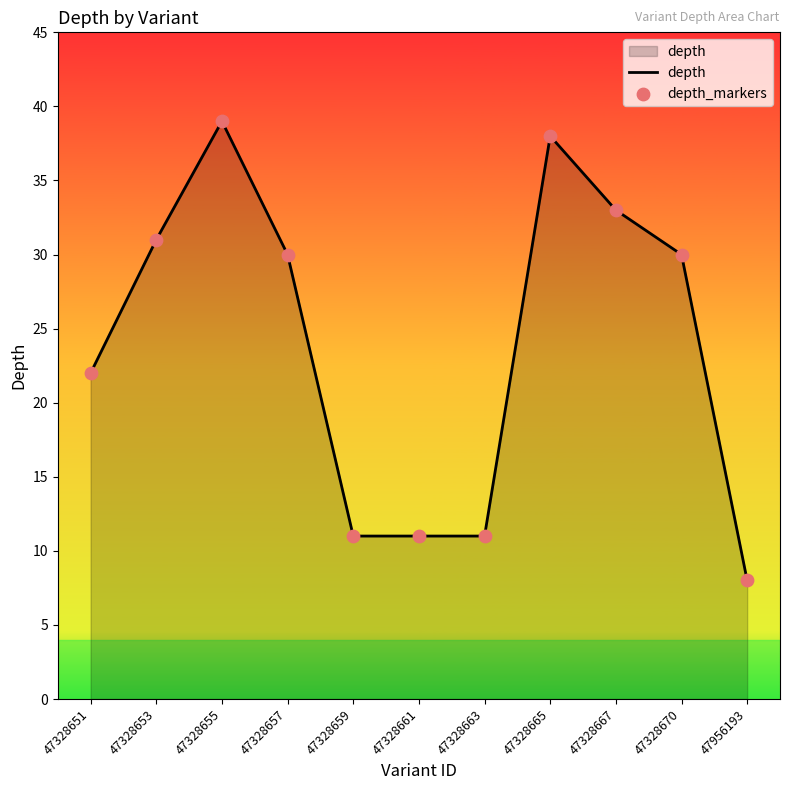

Between 47328655 and 47328670, which is larger?

47328655